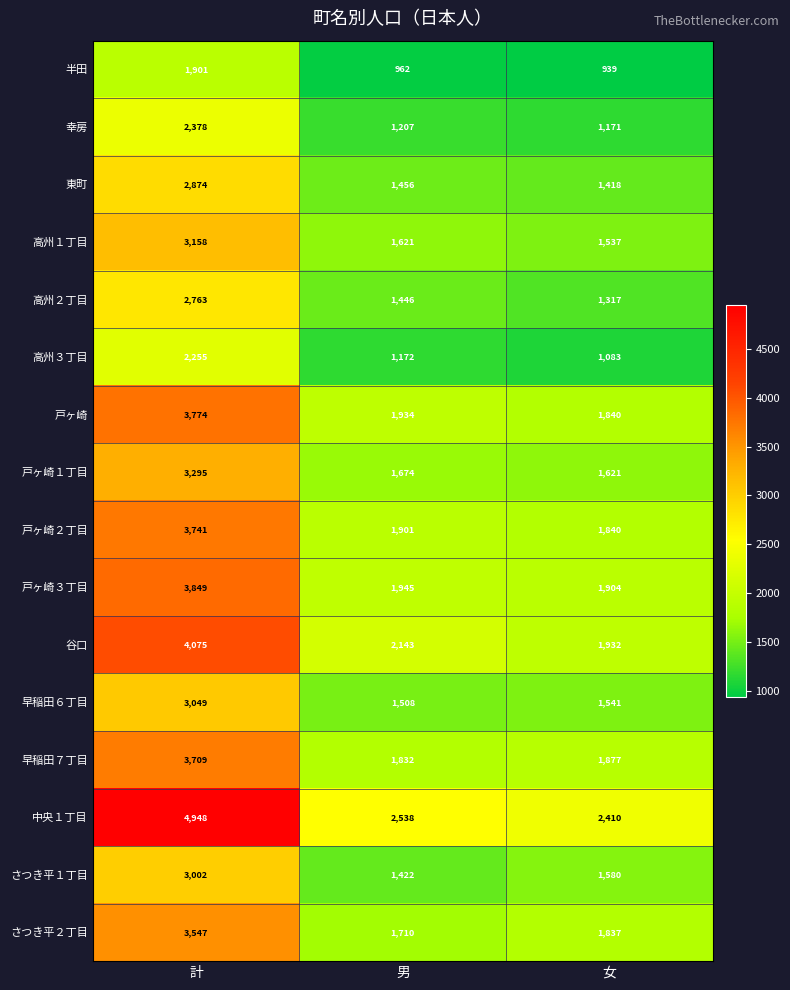

Which label corresponds to the smallest value in the chart?

女